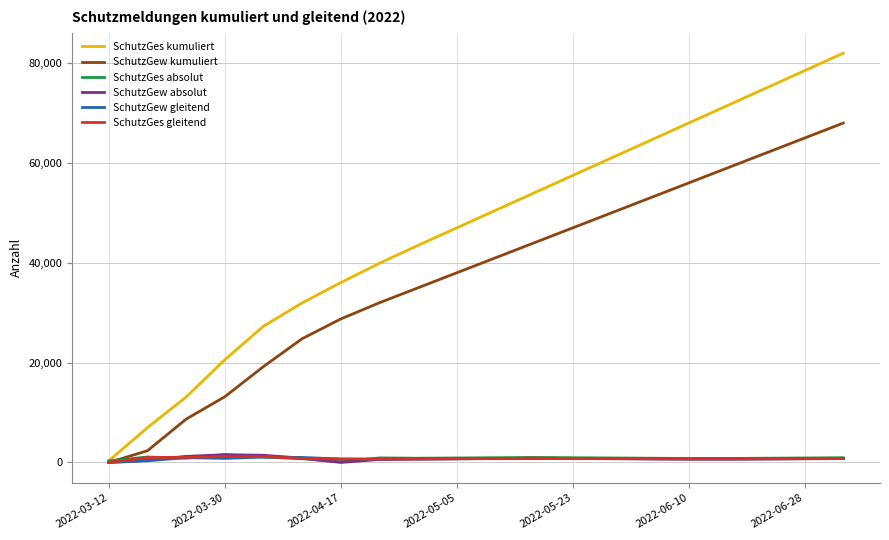

What is the difference between the maximum and minimum values in the SchutzGew kumuliert series?

67996